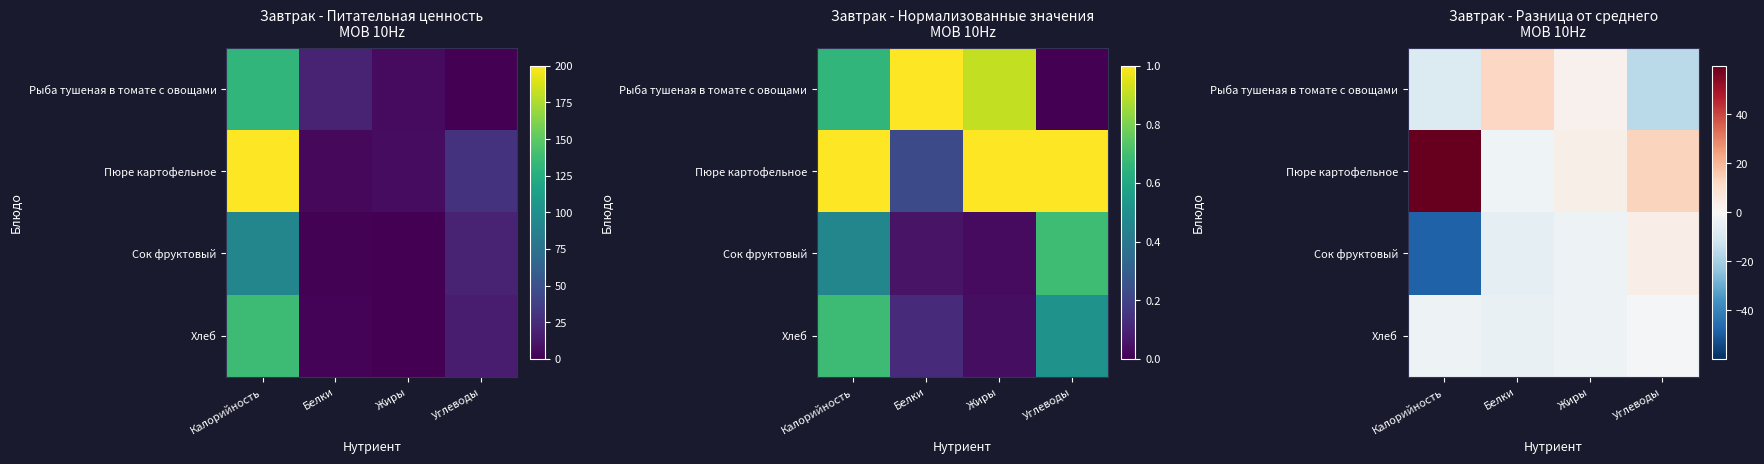

Which has a higher value, Белки or Жиры?

Белки